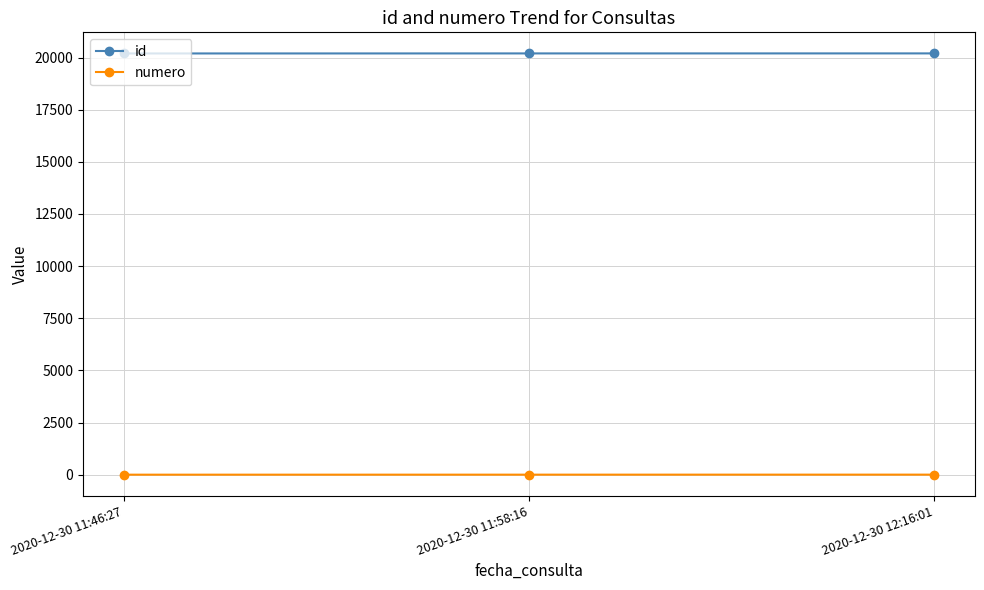

How many categories are shown in the chart?

3